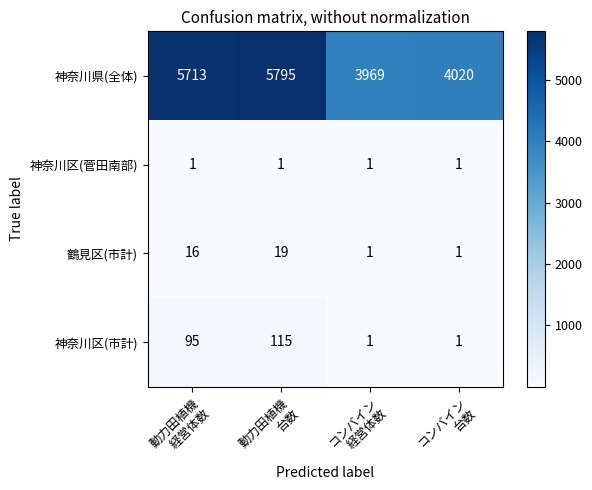

What is the sum of all 鶴見区(市計) values?

37